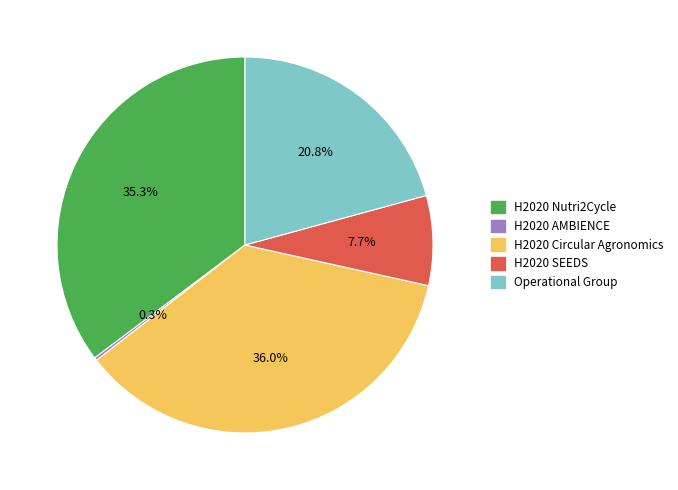

Do H2020 SEEDS and H2020 Circular Agronomics together represent more than half of the pie?

No